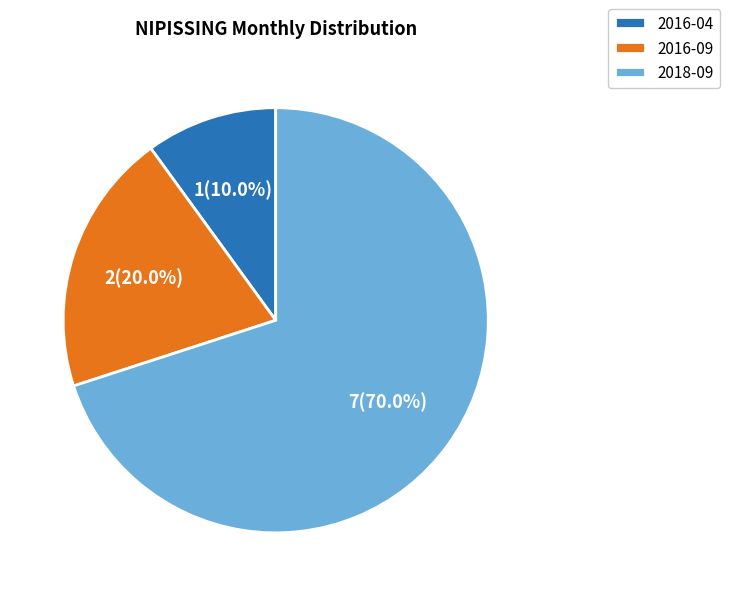

Which slice is the largest?

2018-09